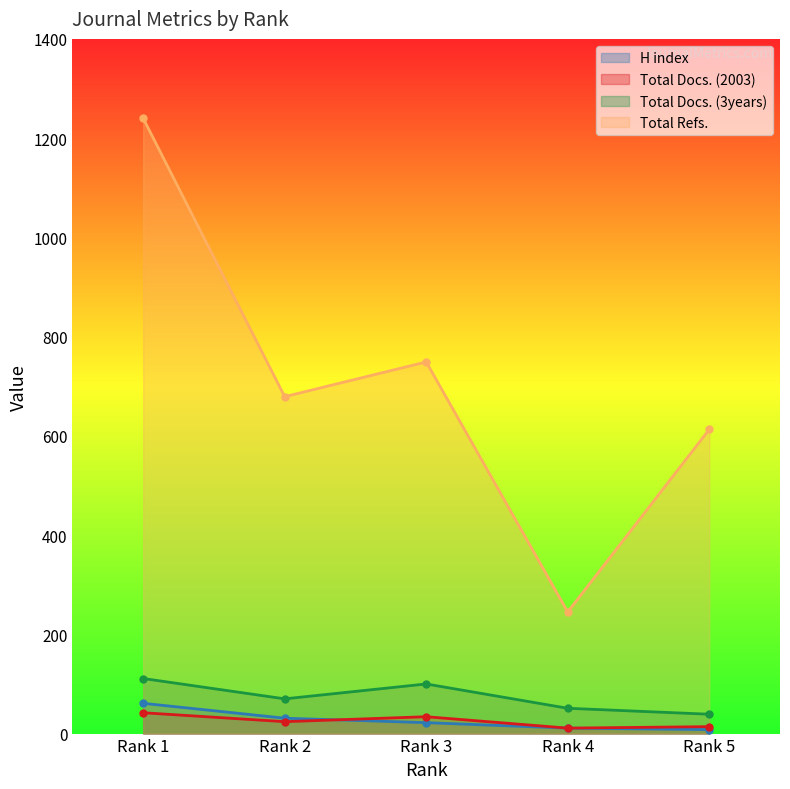

What are all the series names shown in the legend?

H index, Total Docs. (2003), Total Docs. (3years), Total Refs.